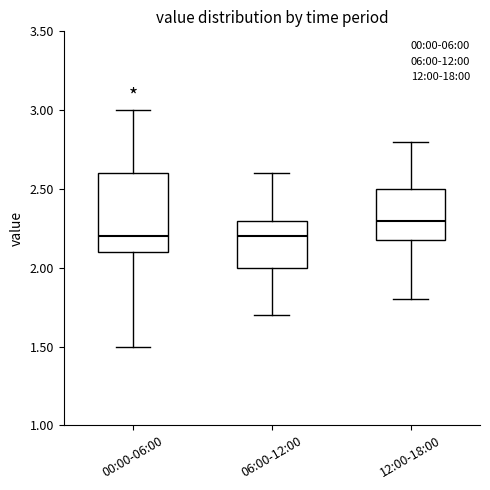

Where does the upper whisker of the box for 06:00-12:00 end on the y-axis? The values are not printed on the chart, so give them approximately, as read against the axis.

2.6